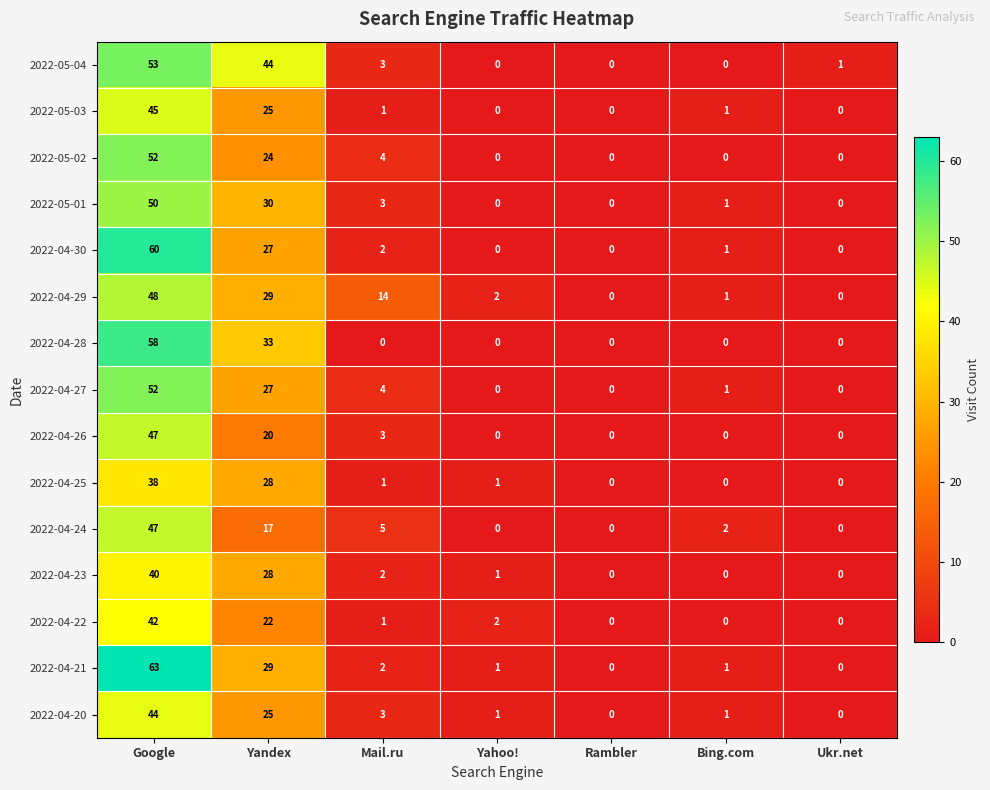

Is it true that 2022-05-01 equals 13 at Google?

False